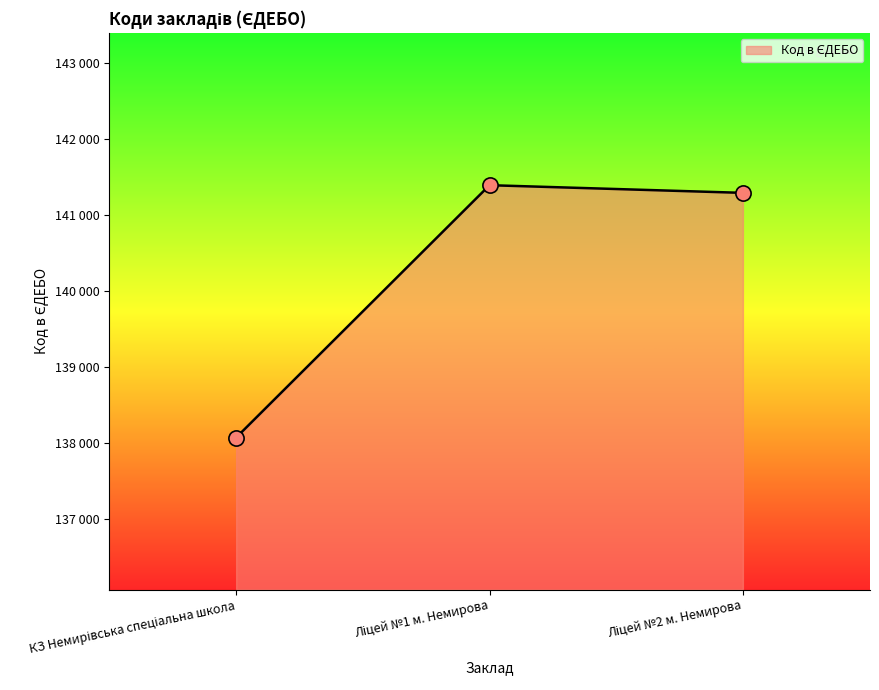

Does the chart have visible grid lines?

No